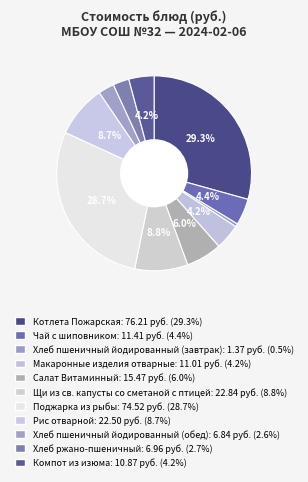

How many segments does this pie chart have?

11